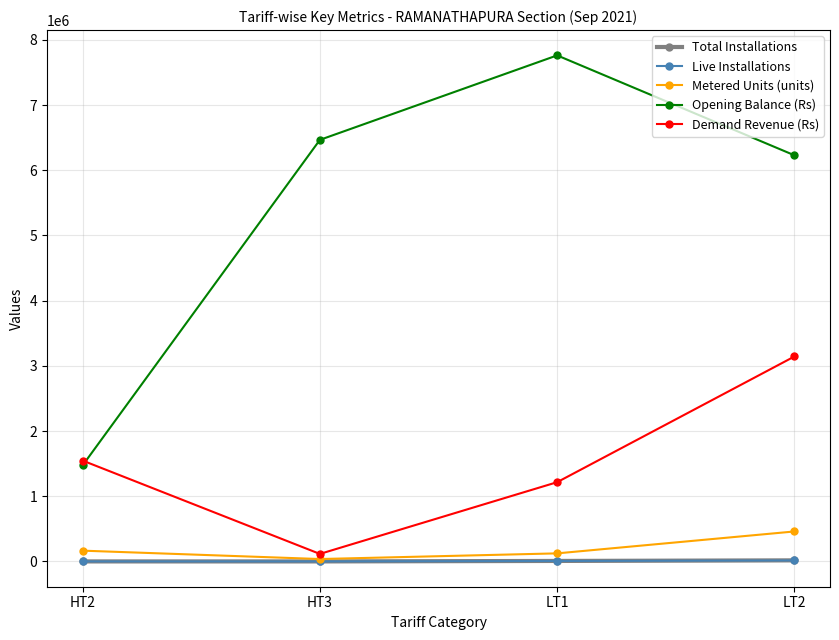

Which series has the largest total across all categories?

Opening Balance (Rs)